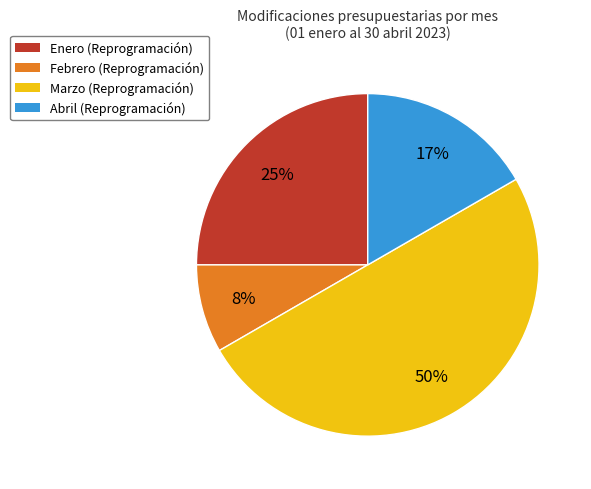

To the nearest percent, what is the average slice percentage?

25%